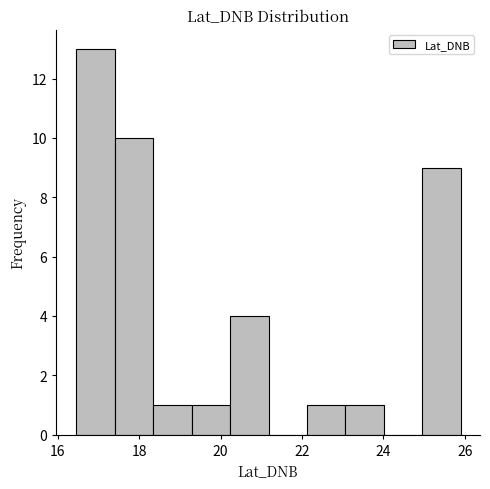

Reading left to right, list every bar in this chart as the range it spans on the x-axis followed by its height. Neither the bar edges nor the heights are printed on the chart, so give them approximately, as read against the axes.

16.4 to 17.4: 13
17.4 to 18.4: 10
18.4 to 19.2: 1
19.2 to 20.2: 1
20.2 to 21.2: 4
21.2 to 22.2: 0
22.2 to 23.0: 1
23.0 to 24.0: 1
24.0 to 25.0: 0
25.0 to 25.8: 9